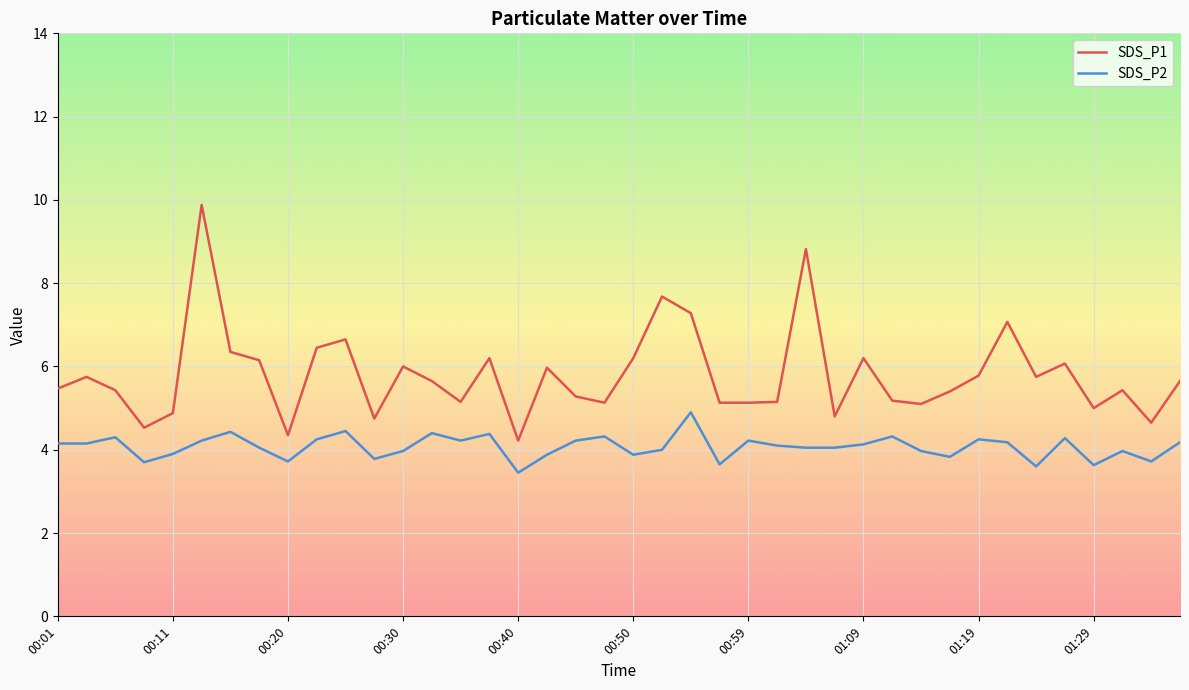

Which series has the largest total across all categories?

SDS_P1